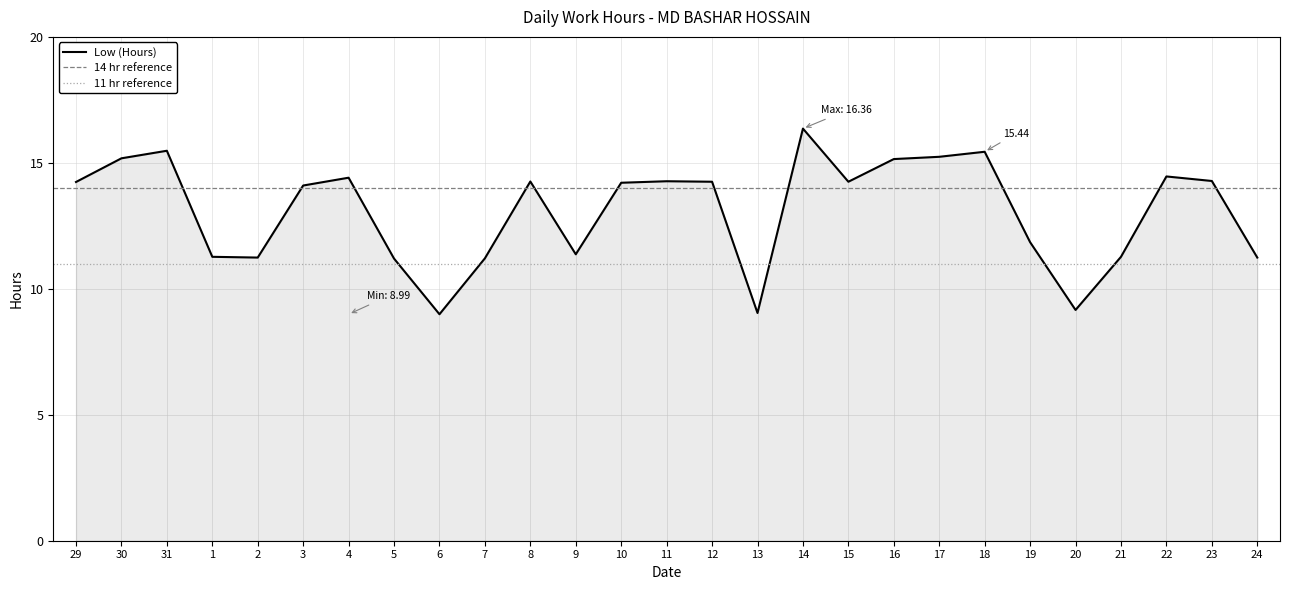

How many points are lower than both their immediate neighbors (excluding endpoints)?

6